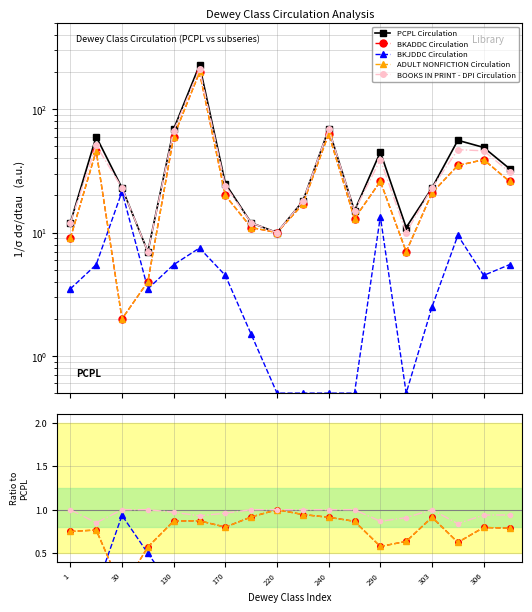

The value of BKADDC Circulation at 9 is 1.3. True or false?

False